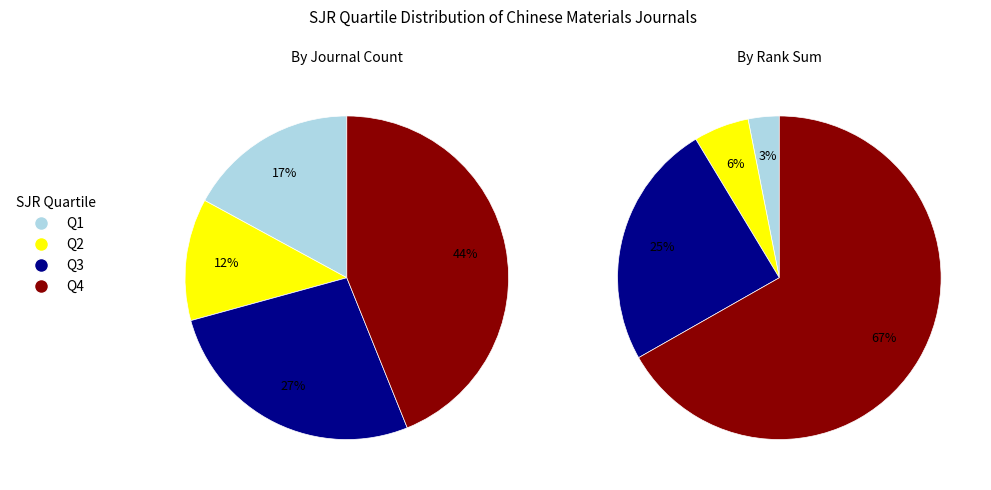

Count the number of slices in the pie.

4